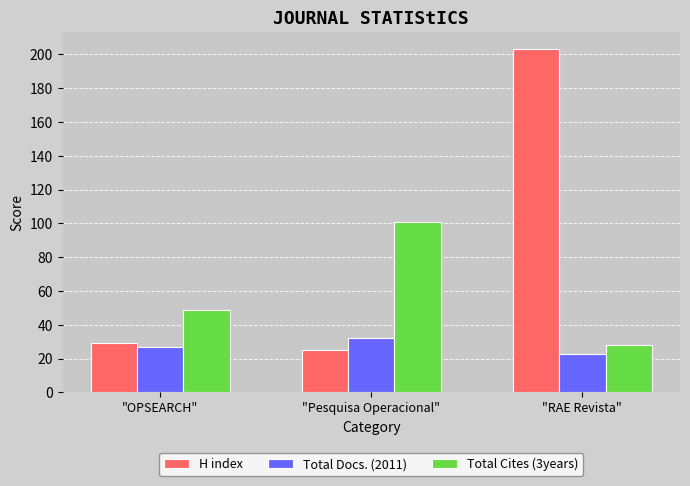

Which series has the largest range (max minus min)?

H index